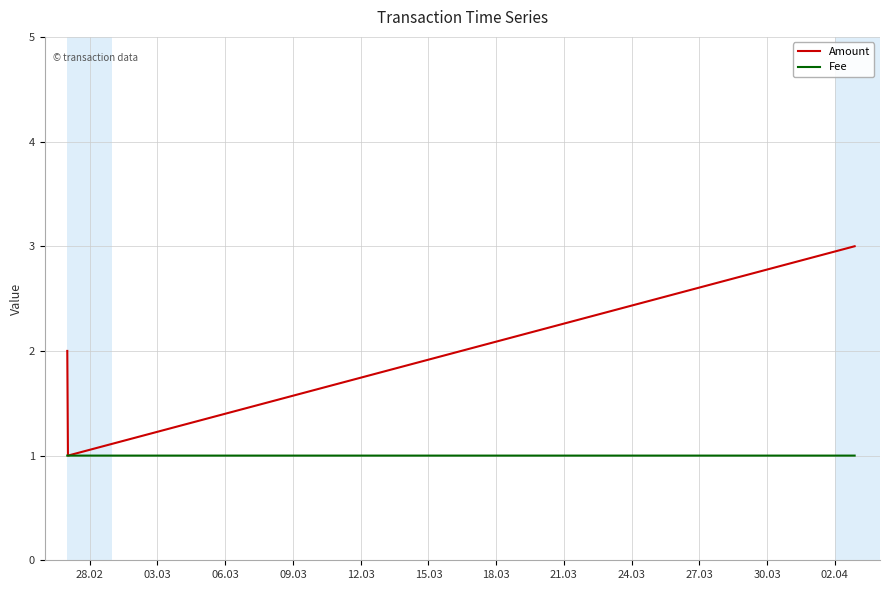

Which series has the largest range (max minus min)?

Amount